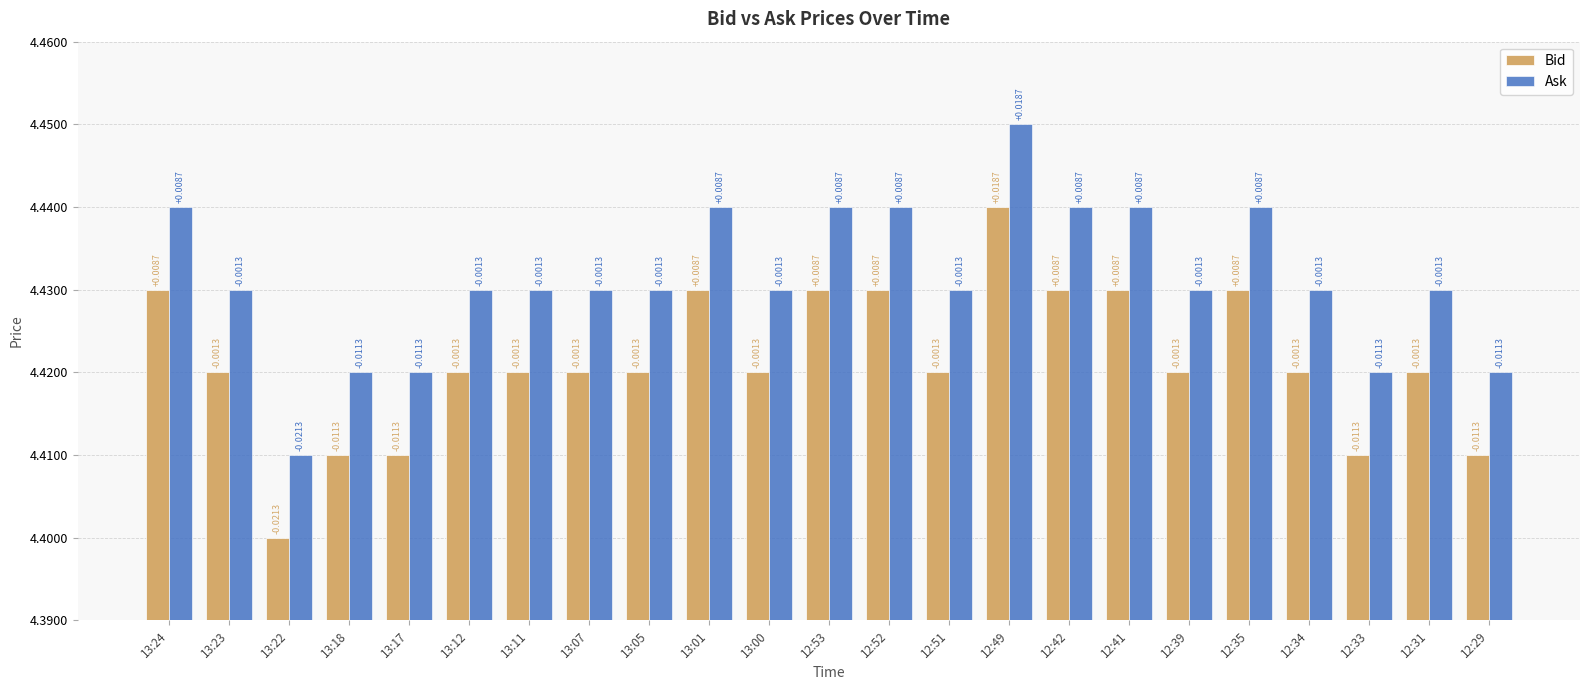

At 12:42, list the series in order from largest to smallest.

Ask, Bid